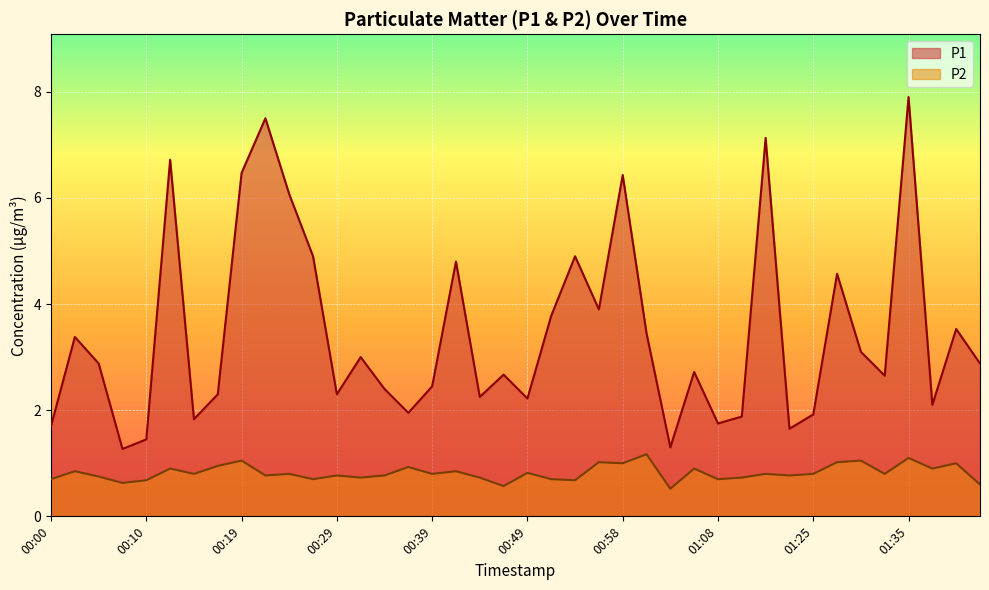

What is the difference between the second highest and second lowest values in the P1 series?

6.2